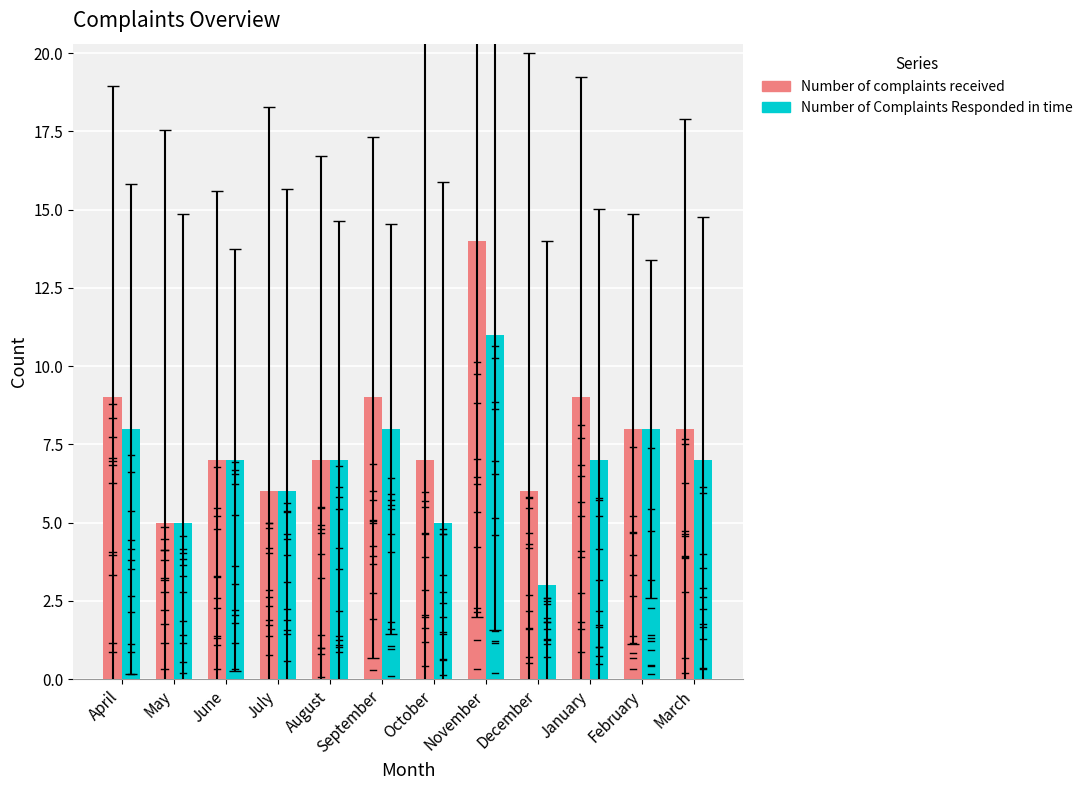

What is the highest value of the Number of Complaints Responded in time series?

11